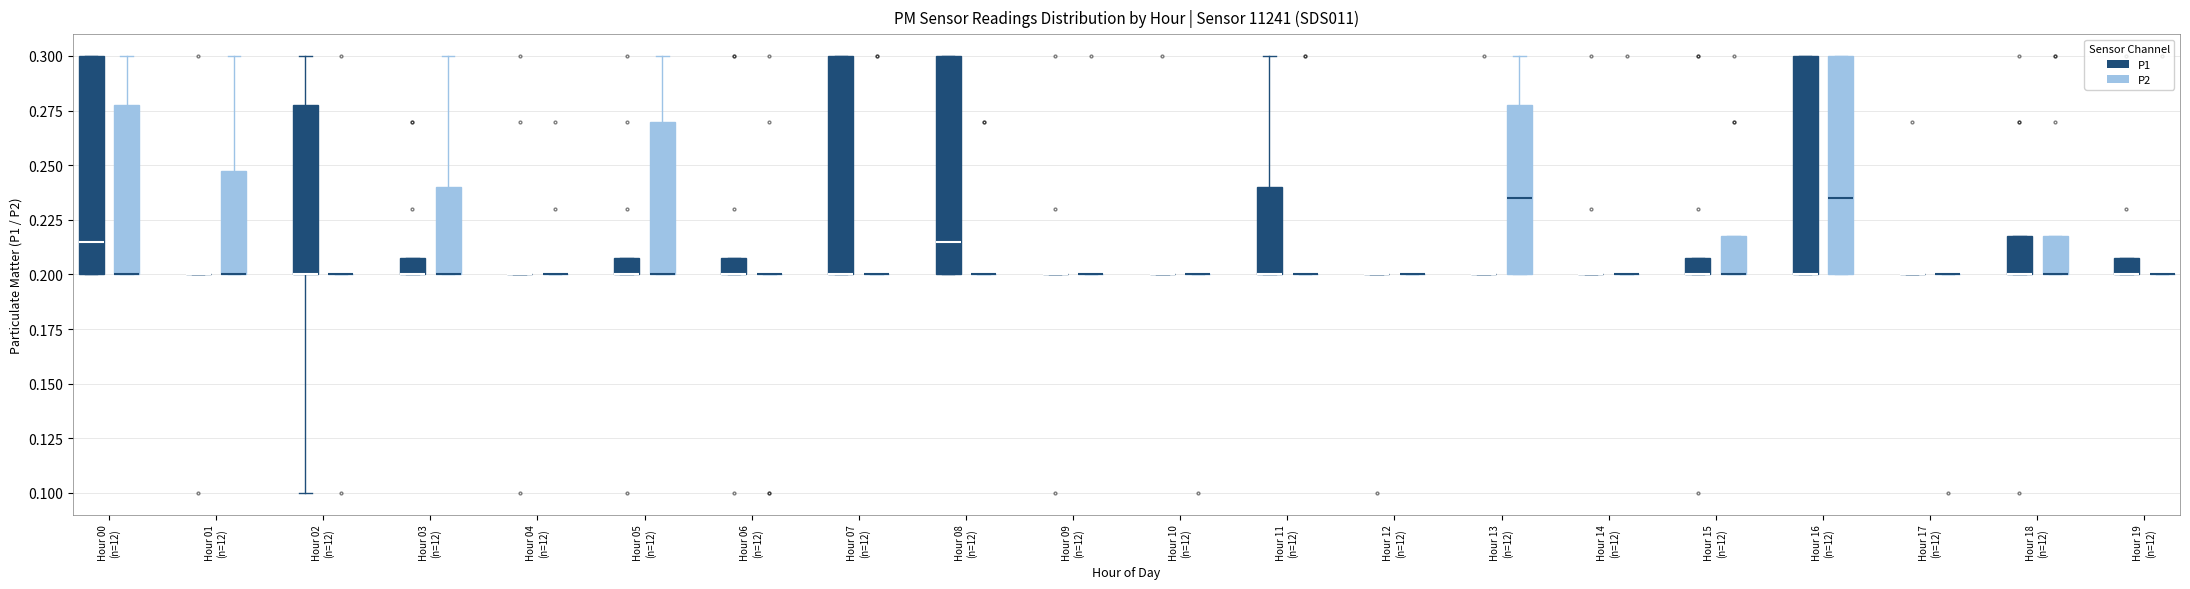

Reading left to right, transcribe this box plot: for each box, give where its median line is, the range the box spans, and where its two whiskers end, as read against the y-axis. The values are not printed on the chart, so give them approximately, as read against the axis.

Hour 00 (n=12) (P1): median 0.215, box 0.200 to 0.300, whiskers 0.200 to 0.300
Hour 00 (n=12) (P2): median 0.200 (drawn on the box's lower edge), box 0.200 to 0.280, whiskers 0.200 to 0.300
Hour 01 (n=12) (P1): box collapsed to a line at 0.200, whiskers 0.200 to 0.200
Hour 01 (n=12) (P2): median 0.200 (drawn on the box's lower edge), box 0.200 to 0.250, whiskers 0.200 to 0.300
Hour 02 (n=12) (P1): median 0.200 (drawn on the box's lower edge), box 0.200 to 0.280, whiskers 0.100 to 0.300
Hour 02 (n=12) (P2): box collapsed to a line at 0.200, whiskers 0.200 to 0.200
Hour 03 (n=12) (P1): median 0.200 (drawn on the box's lower edge), box 0.200 to 0.210, whiskers 0.200 to 0.210
Hour 03 (n=12) (P2): median 0.200 (drawn on the box's lower edge), box 0.200 to 0.240, whiskers 0.200 to 0.300
Hour 04 (n=12) (P1): box collapsed to a line at 0.200, whiskers 0.200 to 0.200
Hour 04 (n=12) (P2): box collapsed to a line at 0.200, whiskers 0.200 to 0.200
Hour 05 (n=12) (P1): median 0.200 (drawn on the box's lower edge), box 0.200 to 0.210, whiskers 0.200 to 0.210
Hour 05 (n=12) (P2): median 0.200 (drawn on the box's lower edge), box 0.200 to 0.270, whiskers 0.200 to 0.300
Hour 06 (n=12) (P1): median 0.200 (drawn on the box's lower edge), box 0.200 to 0.210, whiskers 0.200 to 0.210
Hour 06 (n=12) (P2): box collapsed to a line at 0.200, whiskers 0.200 to 0.200
Hour 07 (n=12) (P1): median 0.200 (drawn on the box's lower edge), box 0.200 to 0.300, whiskers 0.200 to 0.300
Hour 07 (n=12) (P2): box collapsed to a line at 0.200, whiskers 0.200 to 0.200
Hour 08 (n=12) (P1): median 0.215, box 0.200 to 0.300, whiskers 0.200 to 0.300
Hour 08 (n=12) (P2): box collapsed to a line at 0.200, whiskers 0.200 to 0.200
Hour 09 (n=12) (P1): box collapsed to a line at 0.200, whiskers 0.200 to 0.200
Hour 09 (n=12) (P2): box collapsed to a line at 0.200, whiskers 0.200 to 0.200
Hour 10 (n=12) (P1): box collapsed to a line at 0.200, whiskers 0.200 to 0.200
Hour 10 (n=12) (P2): box collapsed to a line at 0.200, whiskers 0.200 to 0.200
Hour 11 (n=12) (P1): median 0.200 (drawn on the box's lower edge), box 0.200 to 0.240, whiskers 0.200 to 0.300
Hour 11 (n=12) (P2): box collapsed to a line at 0.200, whiskers 0.200 to 0.200
Hour 12 (n=12) (P1): box collapsed to a line at 0.200, whiskers 0.200 to 0.200
Hour 12 (n=12) (P2): box collapsed to a line at 0.200, whiskers 0.200 to 0.200
Hour 13 (n=12) (P1): box collapsed to a line at 0.200, whiskers 0.200 to 0.200
Hour 13 (n=12) (P2): median 0.235, box 0.200 to 0.280, whiskers 0.200 to 0.300
Hour 14 (n=12) (P1): box collapsed to a line at 0.200, whiskers 0.200 to 0.200
Hour 14 (n=12) (P2): box collapsed to a line at 0.200, whiskers 0.200 to 0.200
Hour 15 (n=12) (P1): median 0.200 (drawn on the box's lower edge), box 0.200 to 0.210, whiskers 0.200 to 0.210
Hour 15 (n=12) (P2): median 0.200 (drawn on the box's lower edge), box 0.200 to 0.220, whiskers 0.200 to 0.220
Hour 16 (n=12) (P1): median 0.200 (drawn on the box's lower edge), box 0.200 to 0.300, whiskers 0.200 to 0.300
Hour 16 (n=12) (P2): median 0.235, box 0.200 to 0.300, whiskers 0.200 to 0.300
Hour 17 (n=12) (P1): box collapsed to a line at 0.200, whiskers 0.200 to 0.200
Hour 17 (n=12) (P2): box collapsed to a line at 0.200, whiskers 0.200 to 0.200
Hour 18 (n=12) (P1): median 0.200 (drawn on the box's lower edge), box 0.200 to 0.220, whiskers 0.200 to 0.220
Hour 18 (n=12) (P2): median 0.200 (drawn on the box's lower edge), box 0.200 to 0.220, whiskers 0.200 to 0.220
Hour 19 (n=12) (P1): median 0.200 (drawn on the box's lower edge), box 0.200 to 0.210, whiskers 0.200 to 0.210
Hour 19 (n=12) (P2): box collapsed to a line at 0.200, whiskers 0.200 to 0.200